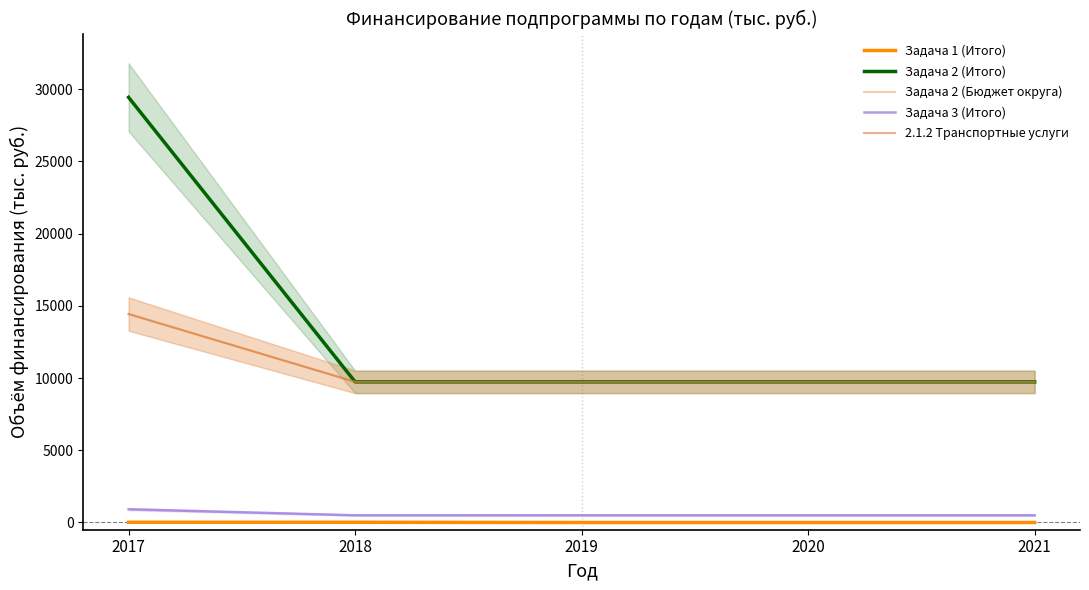

The value of Задача 1 (Итого) at 2020 is -5. True or false?

False